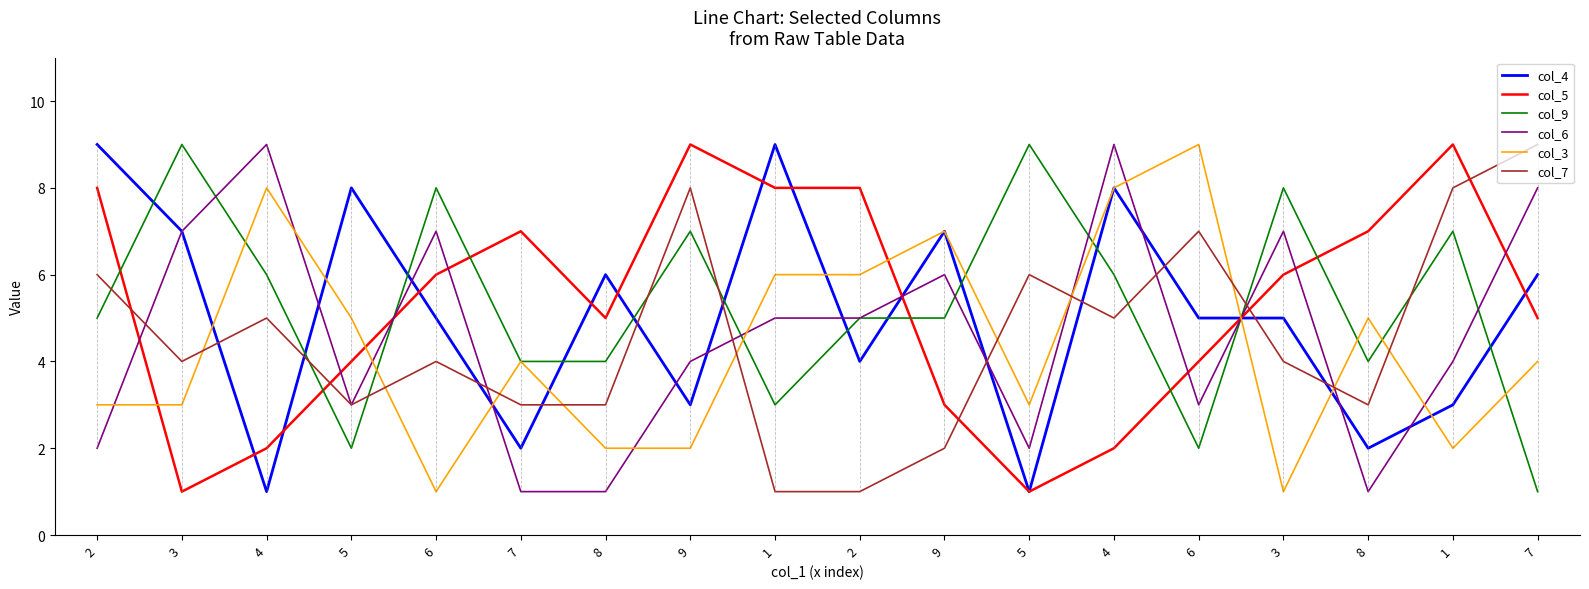

What is the difference between the col_7 values at 5 and 6?

1